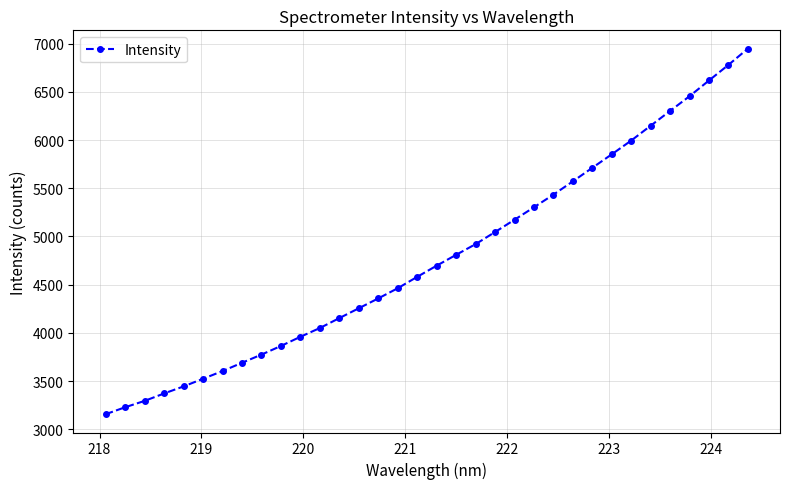

What is the average value?

4780.5